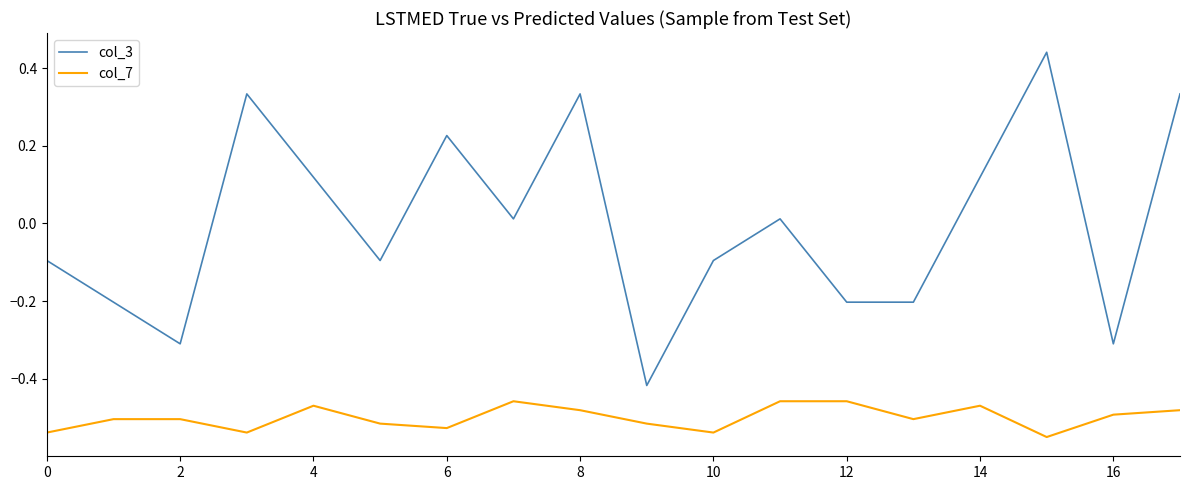

Which series has the largest range (max minus min)?

col_3